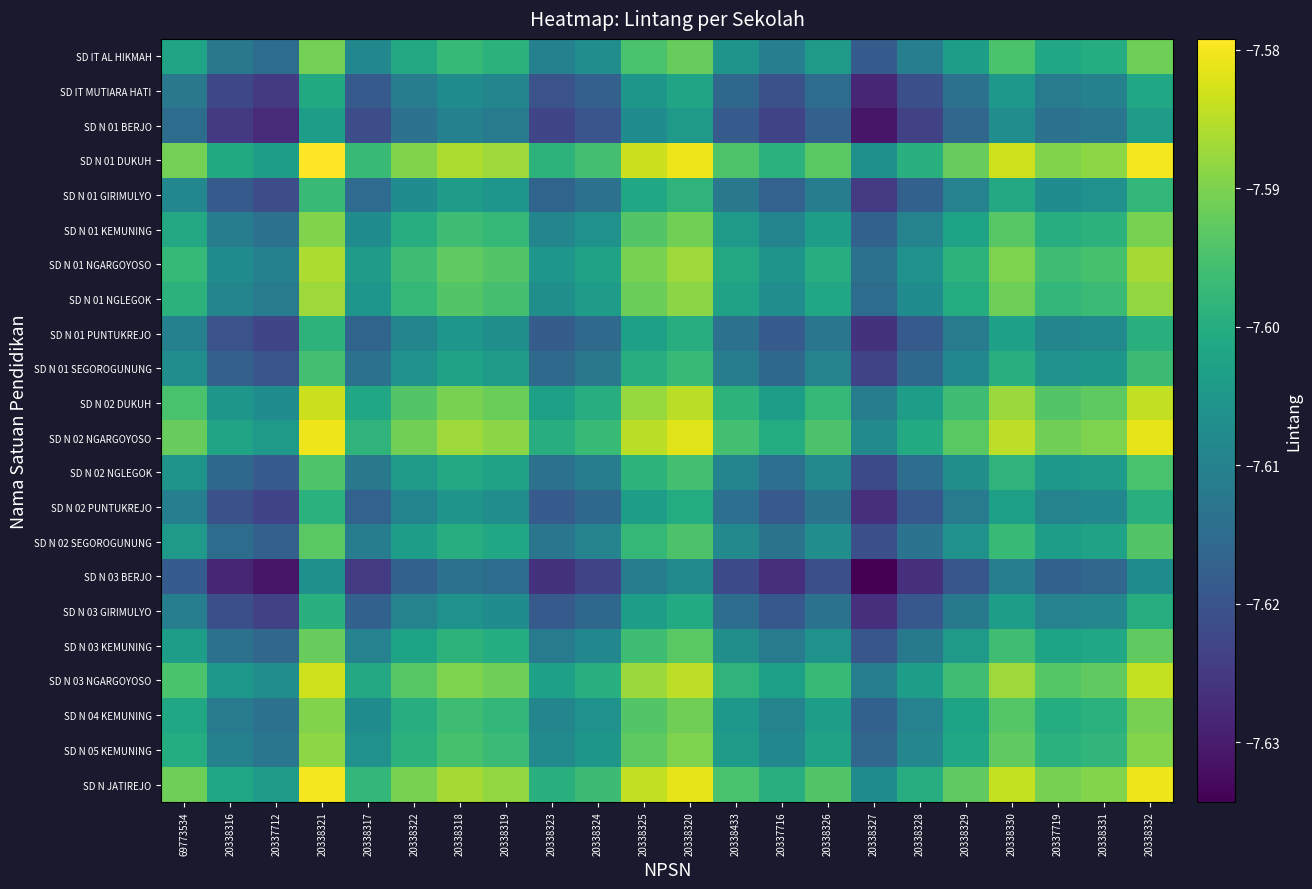

What is the total value across all series at 20338319?

-167.2